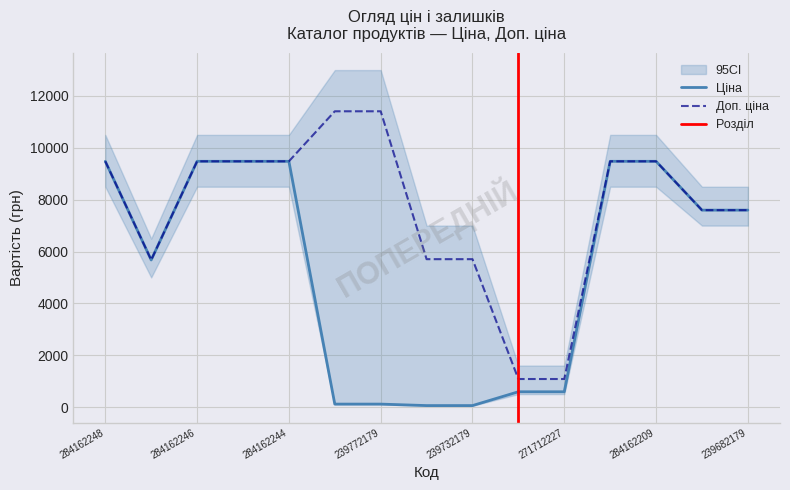

The Ціна series shows 5813.6 at 284162245. True or false?

False